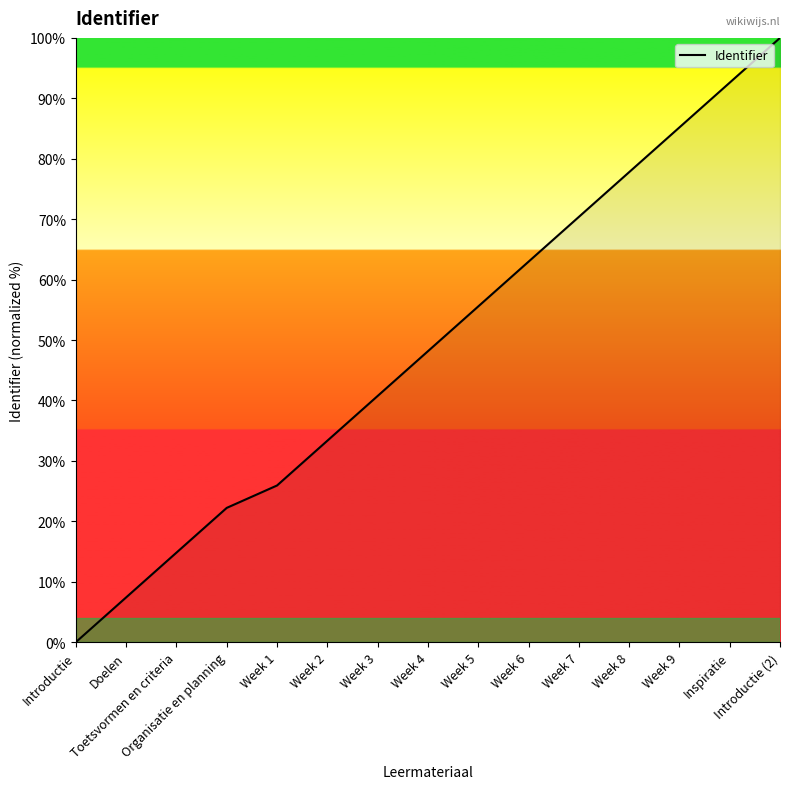

True or false: the data shows 12.2 at Doelen.

False